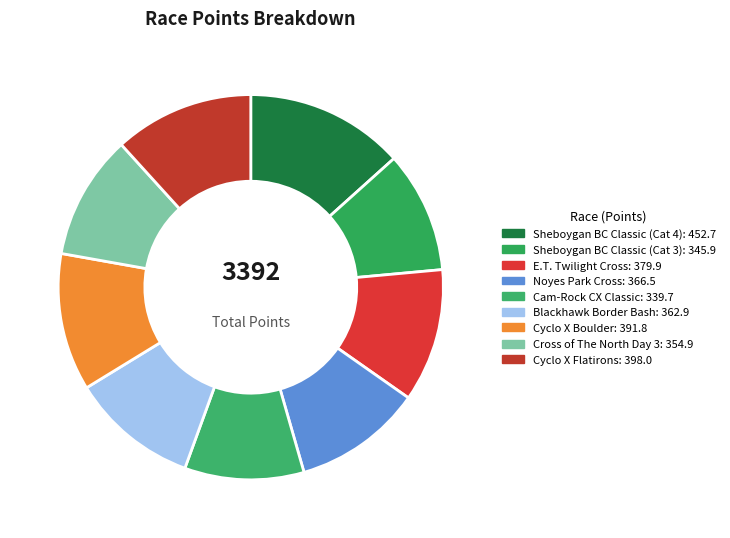

Does any single category account for the majority?

No